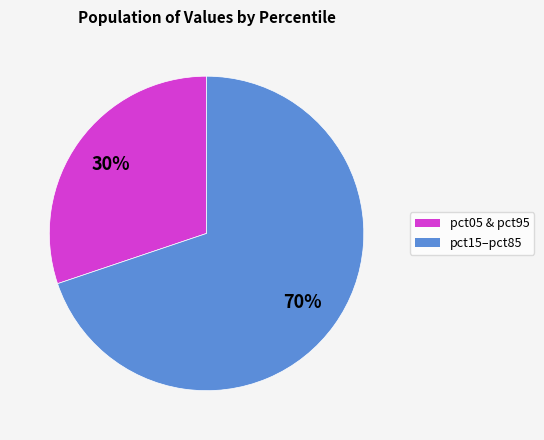

How many segments does this pie chart have?

2